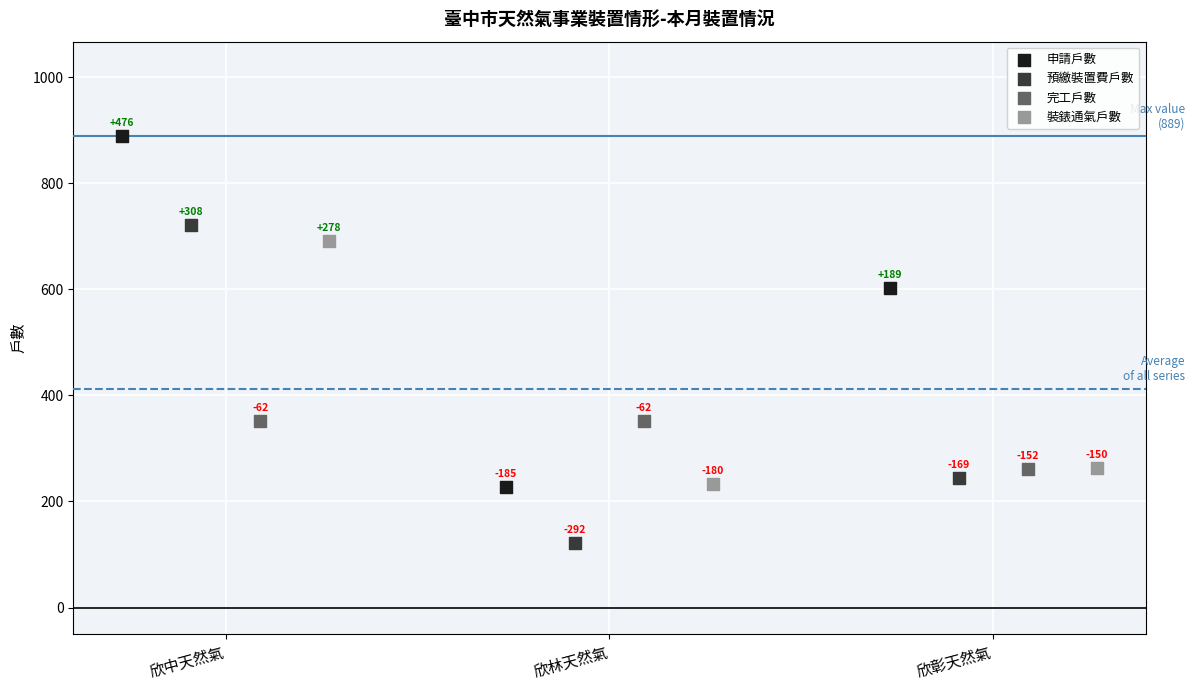

Which series reaches the maximum Y coordinate?

申請戶數